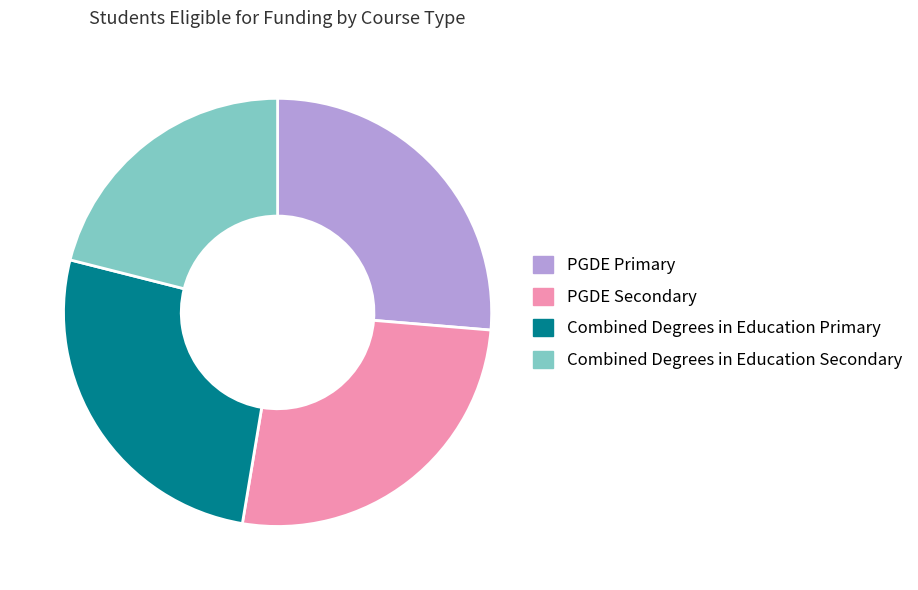

How many slices are in this pie chart?

4